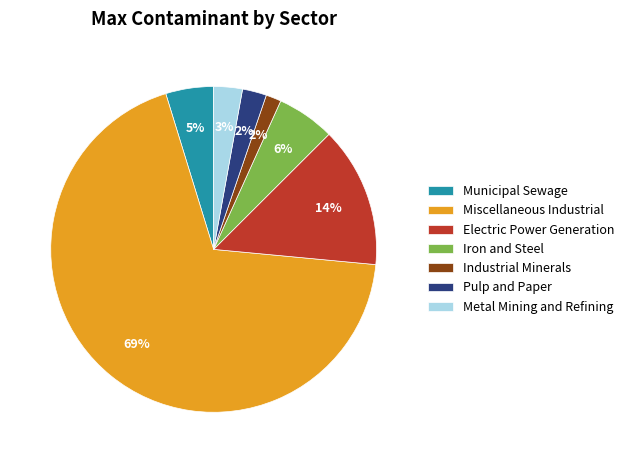

Which slice is the largest?

Miscellaneous Industrial